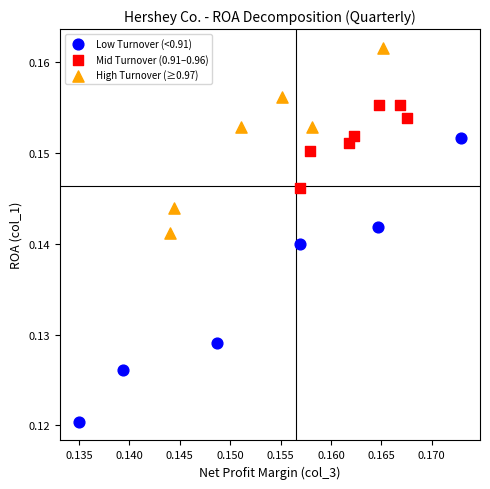

Which series has the widest spread of Y values?

Low Turnover (<0.91)